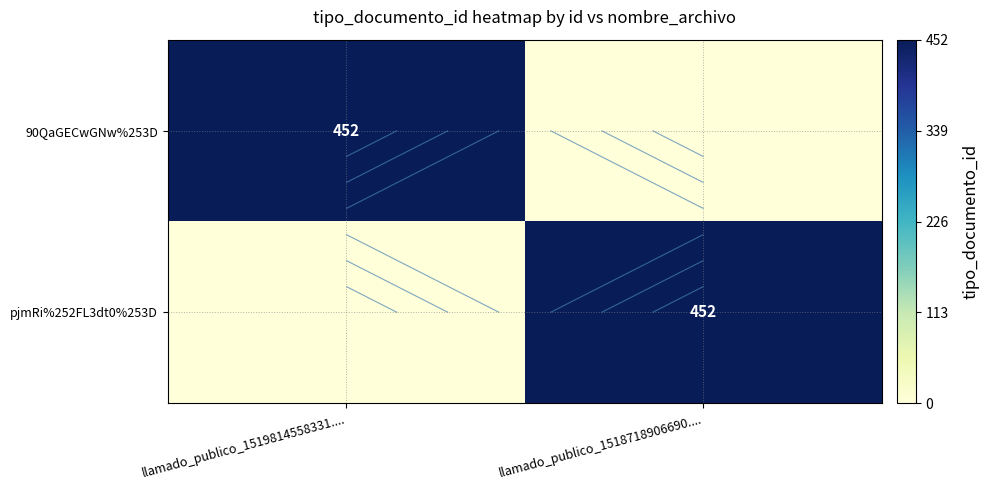

At which category is the sum across all series the highest?

llamado_publico_1519814558331....